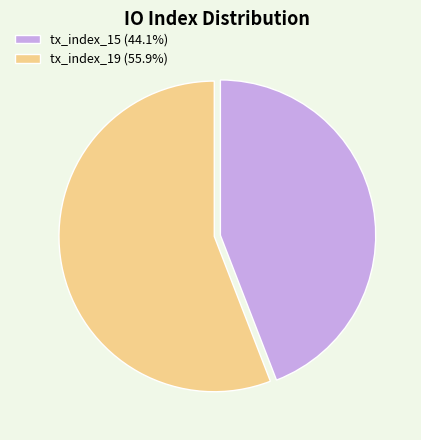

Is the sum of tx_index_19 (55.9%) and tx_index_15 (44.1%) greater than half?

Yes